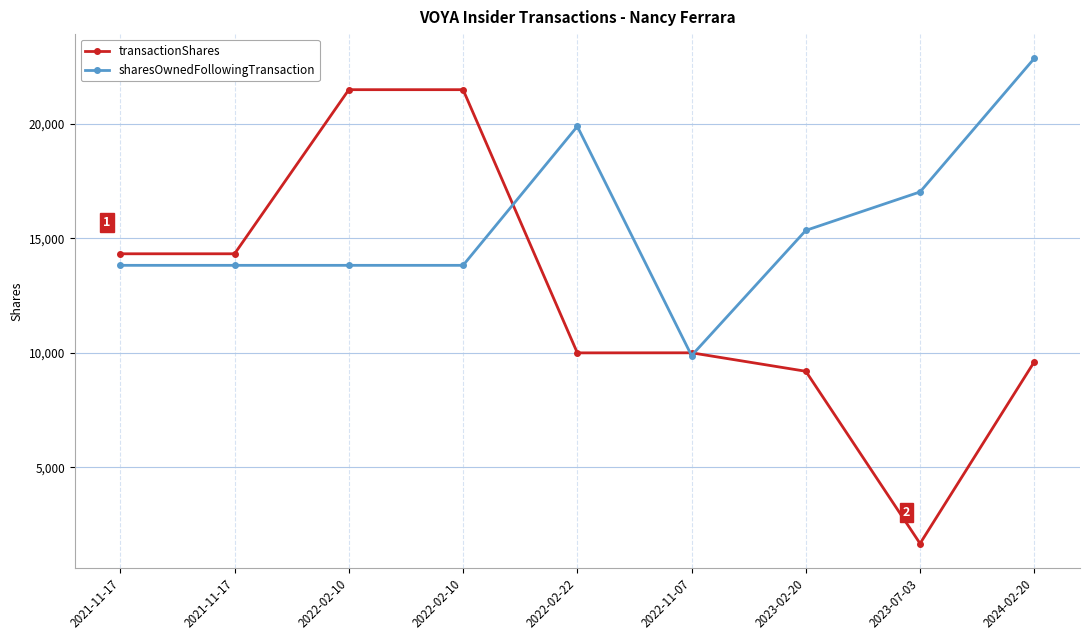

What is the value of the sharesOwnedFollowingTransaction point at the 2nd from the left?

13816